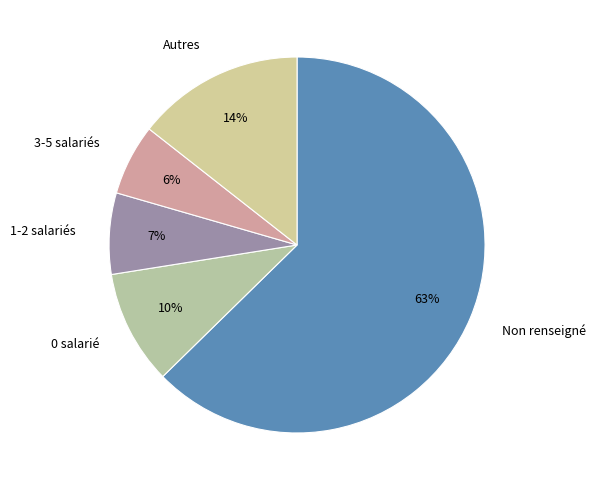

To the nearest percent, what percentage of the pie is Autres?

14%